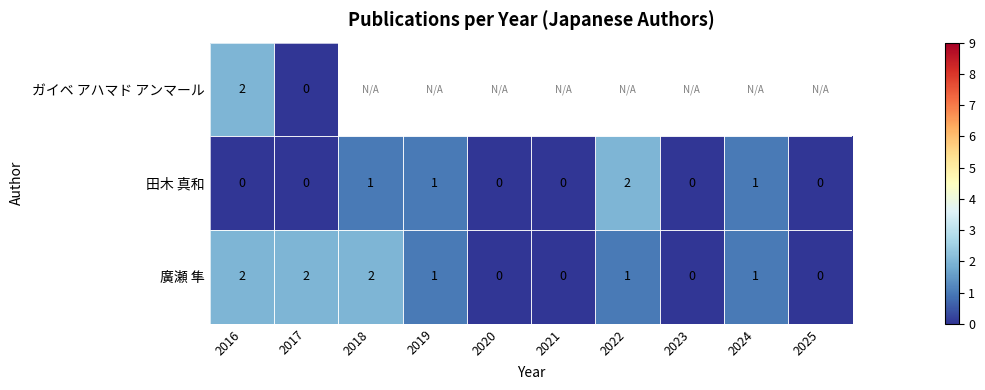

What is the sum of the 田木 真和 values at 2019 and 2022?

3